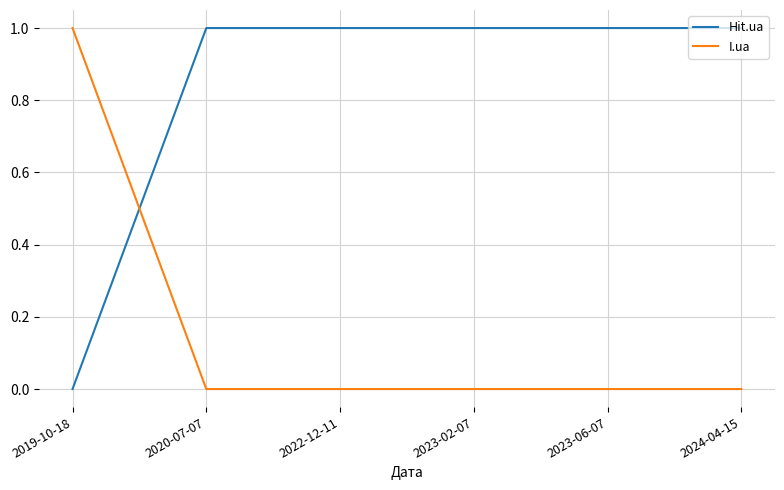

Reading left to right, transcribe all the data shown in this chart.

Hit.ua: 2019-10-18=0	2020-07-07=1	2022-12-11=1	2023-02-07=1	2023-06-07=1	2024-04-15=1
I.ua: 2019-10-18=1	2020-07-07=0	2022-12-11=0	2023-02-07=0	2023-06-07=0	2024-04-15=0